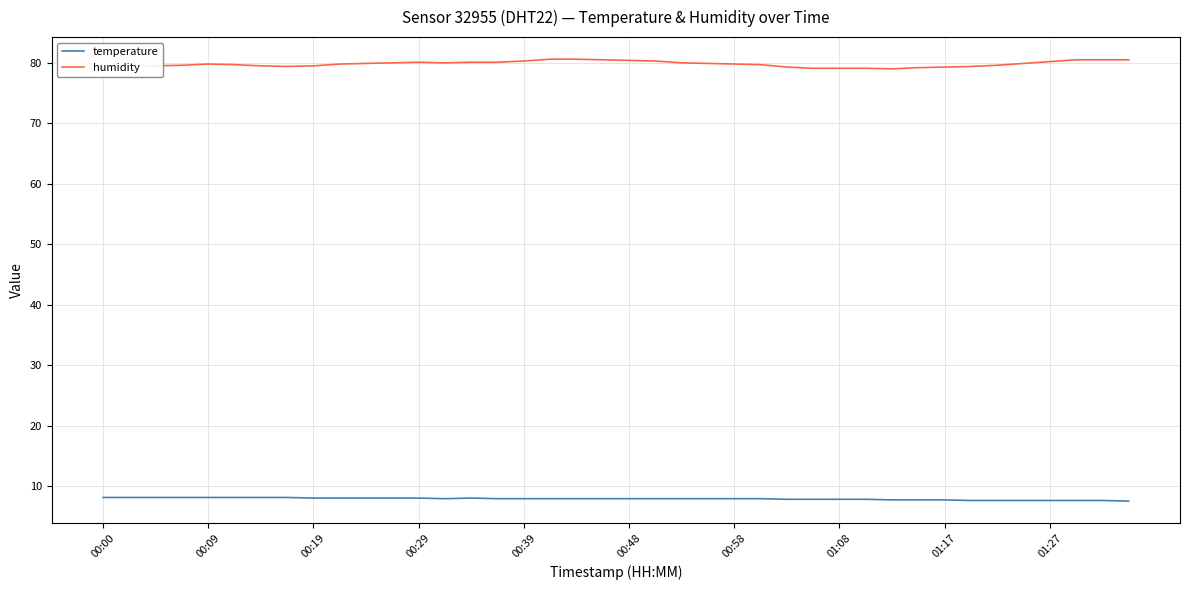

True or false: humidity and temperature cross at least once.

False